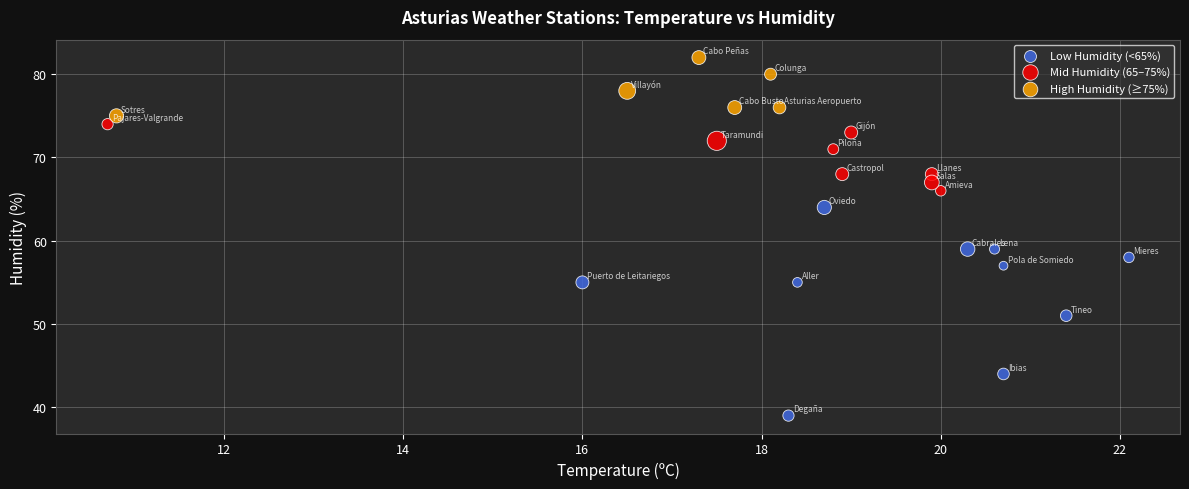

Which series has the largest Y range (max minus min)?

Low Humidity (<65%)